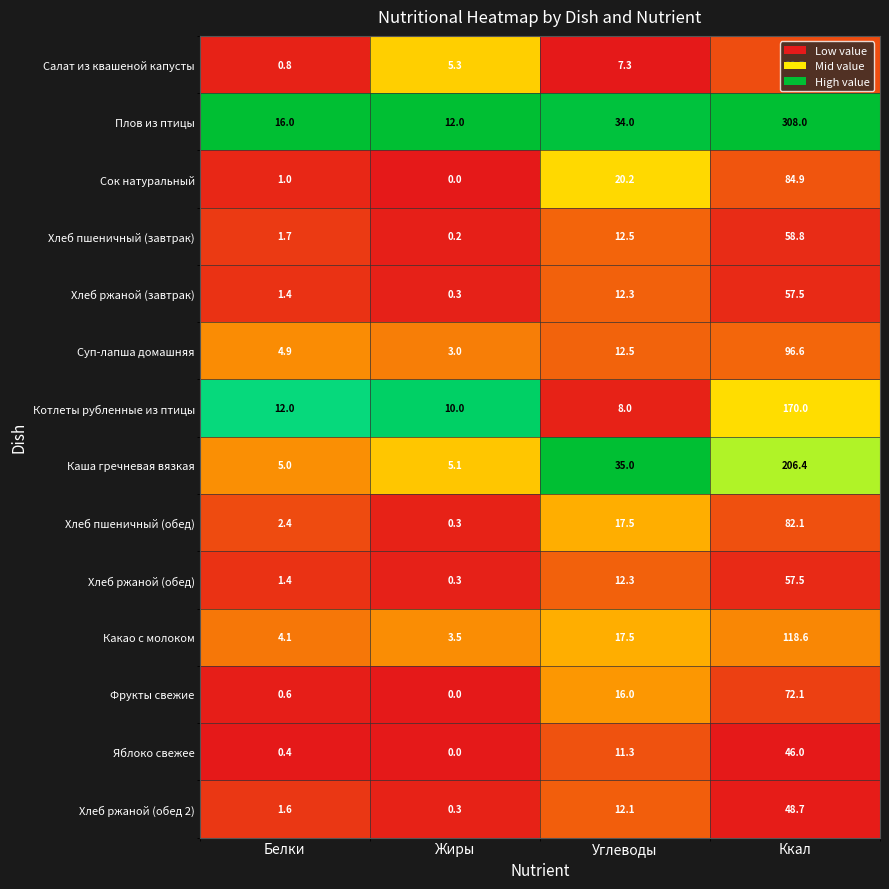

At which label does Салат из квашеной капусты reach its minimum?

Белки